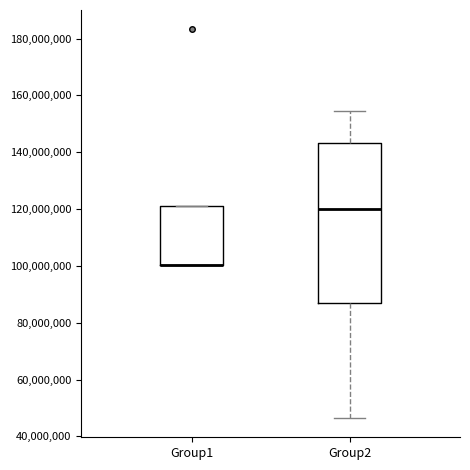

Which box is the tallest, from its lower edge to its upper edge?

Group2